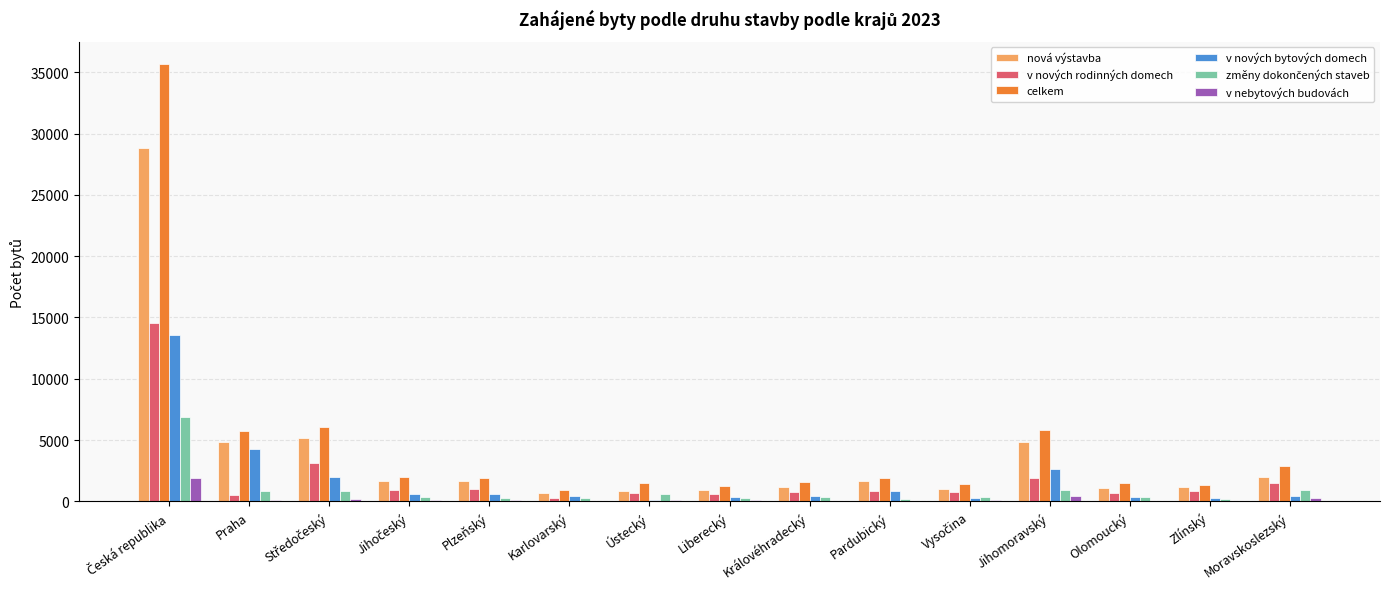

Are the bars grouped side by side (vs. stacked)?

Yes